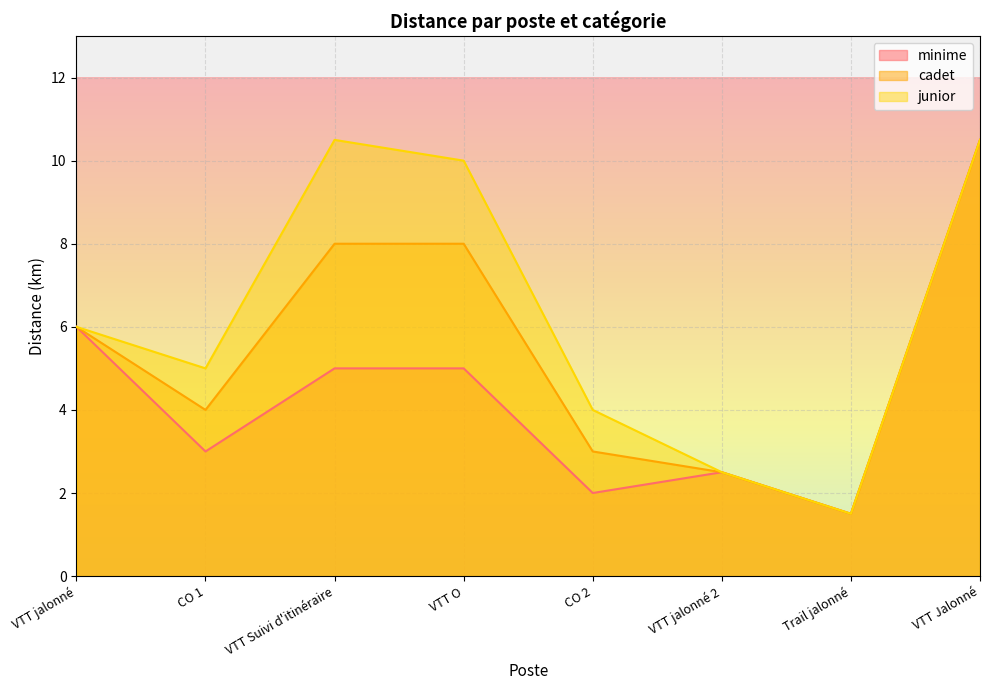

What is the sum of all minime values?

35.5